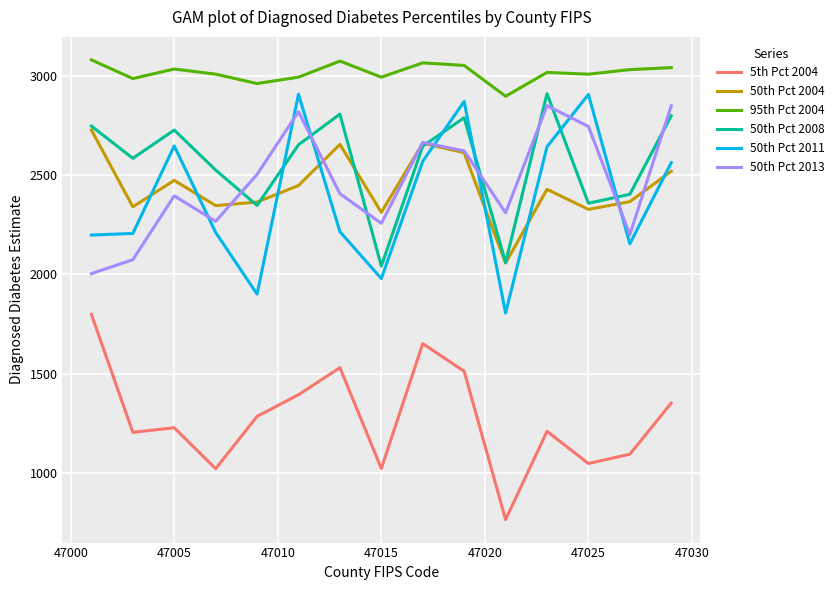

Which series has the largest total across all categories?

95th Pct 2004